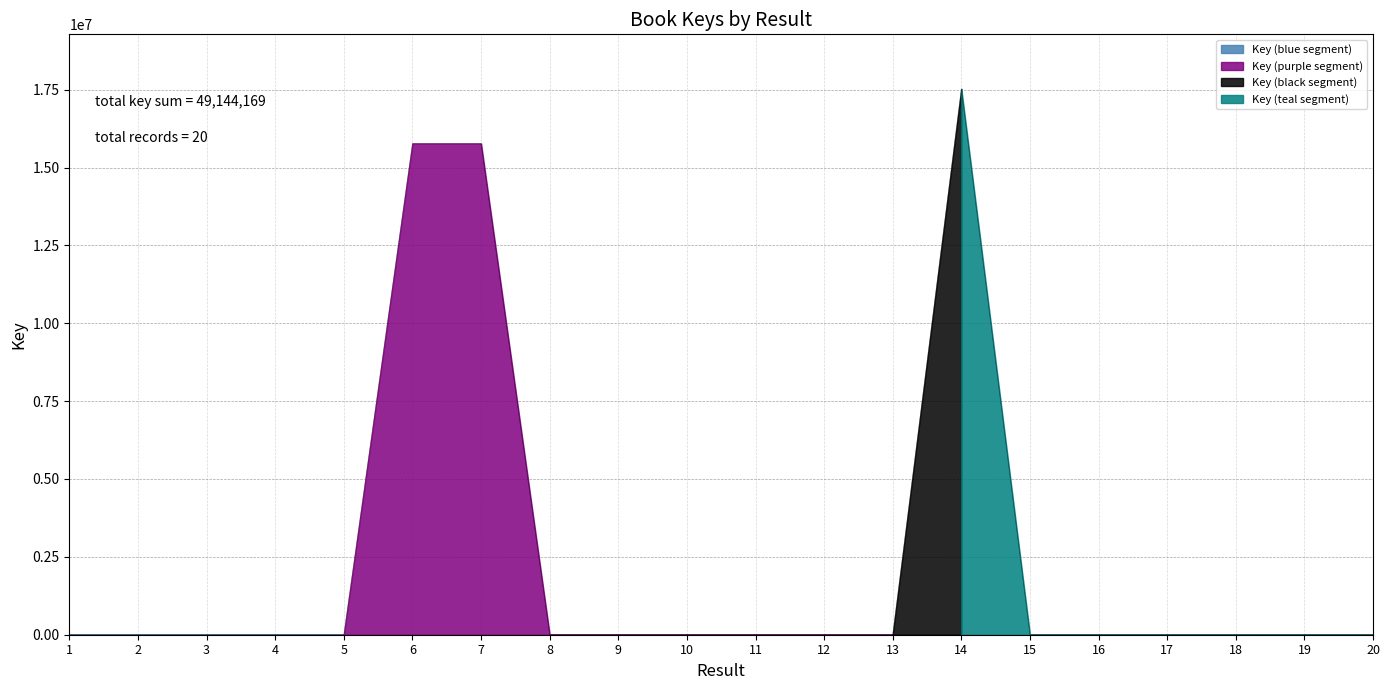

Rank the categories by value from lowest to highest.

18, 17, 20, 19, 15, 16, 13, 11, 12, 10, 8, 9, 5, 4, 3, 2, 1, 7, 6, 14